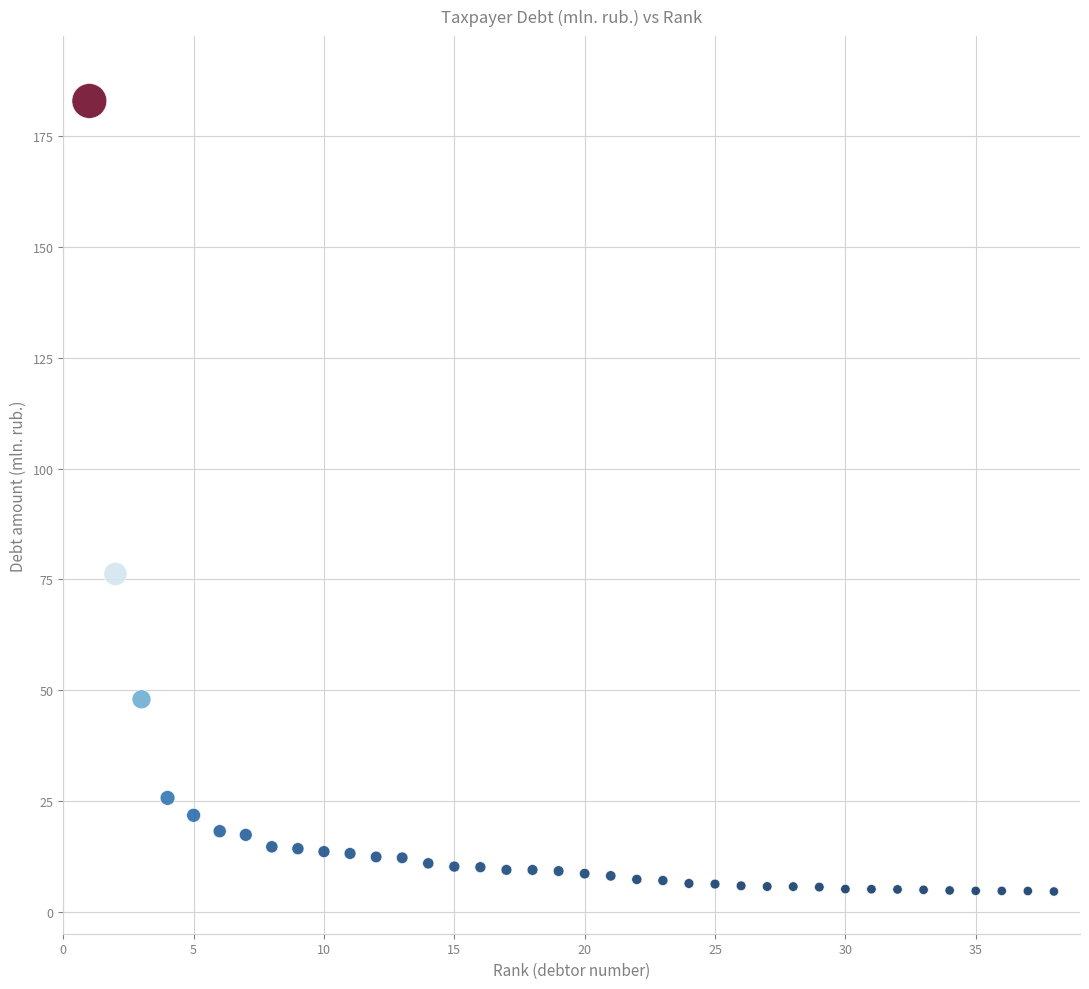

What is the range of X values (max minus min)?

37.0